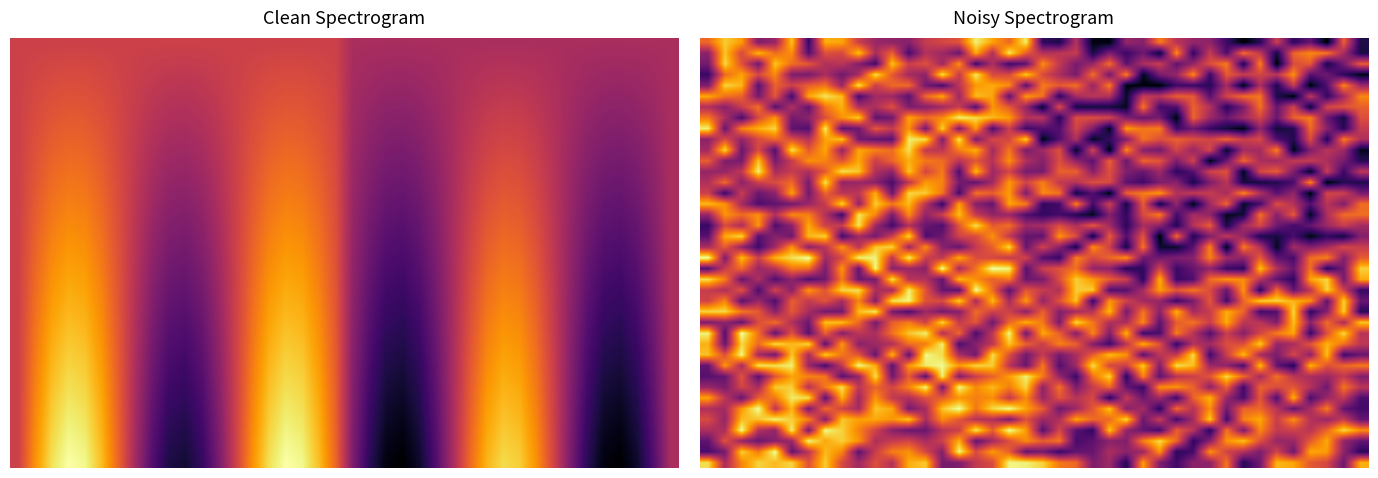

What is the minimum value shown in the chart?

41631.8